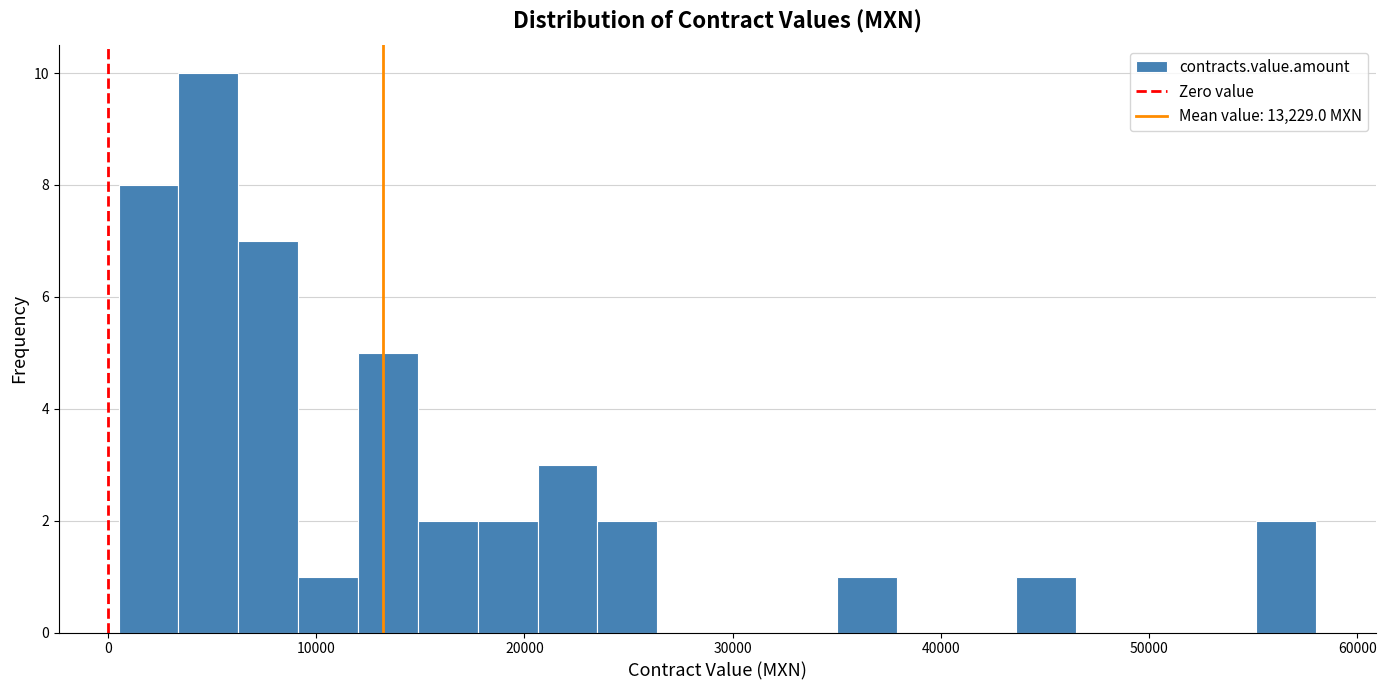

Read against the x-axis, roughly where is the centre of the tallest bar?

5000